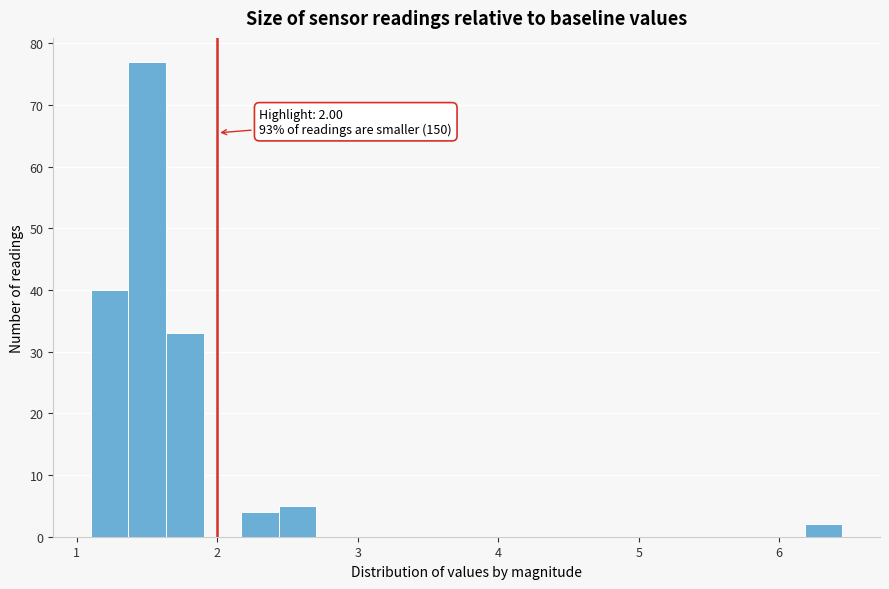

Read against the x-axis, roughly where is the centre of the tallest bar?

1.5